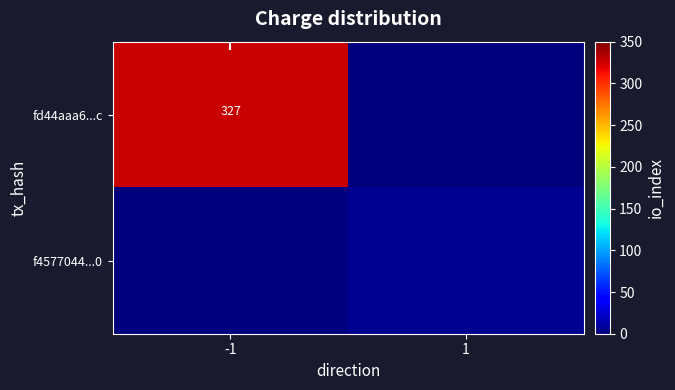

At which category is the sum across all series the highest?

-1